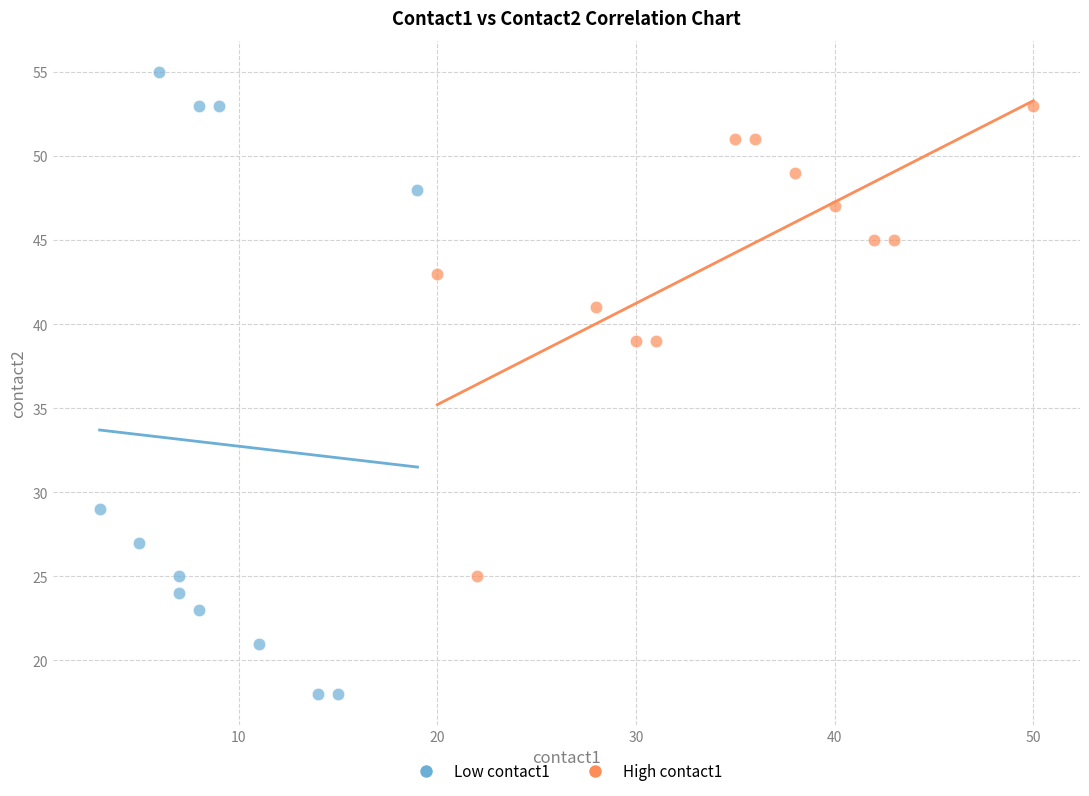

Which series has the widest spread of Y values?

Low contact1